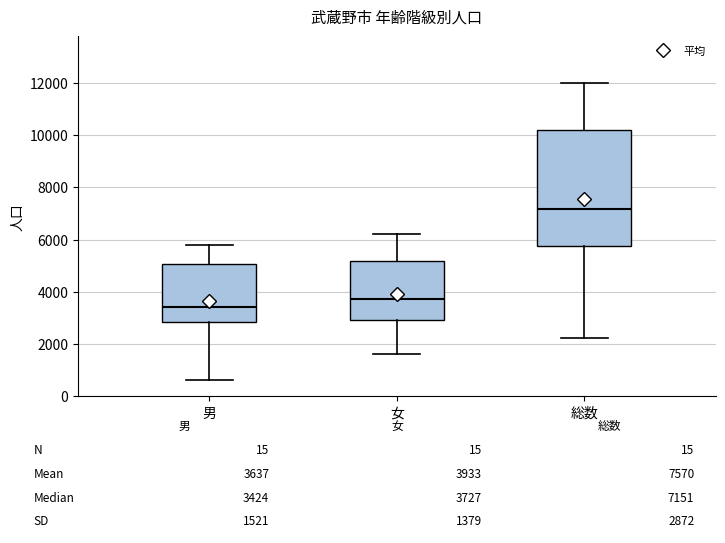

Comparing the boxes themselves (not the whiskers), which one is the tallest?

総数